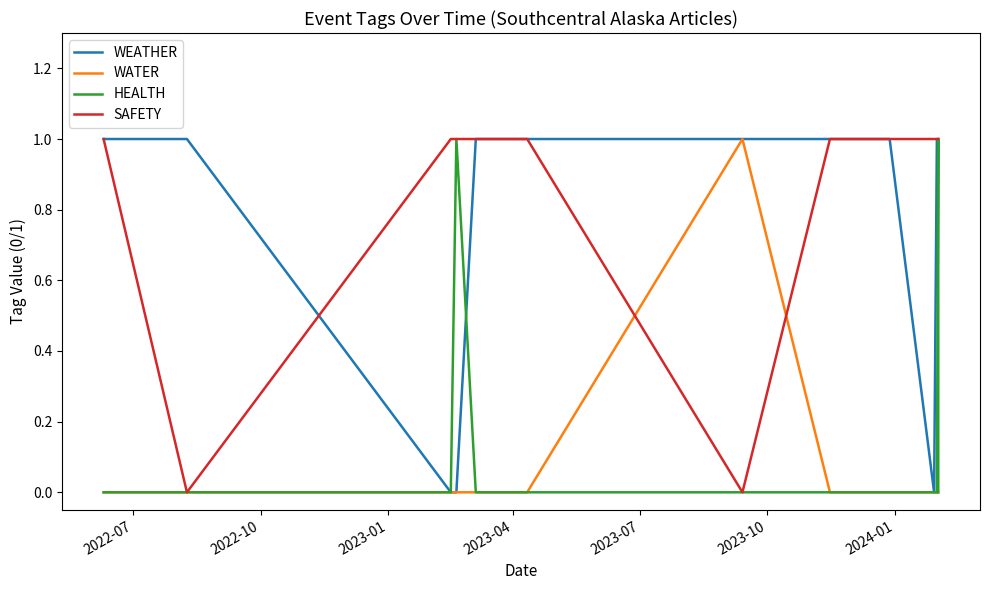

Where do WEATHER and SAFETY first cross each other?

2022-10 and 2023-01